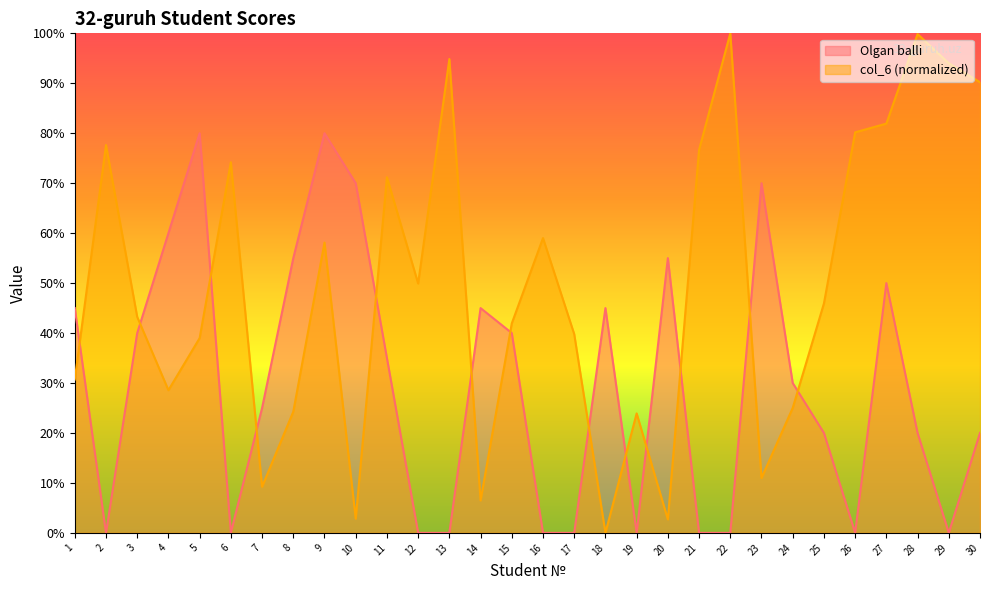

Reading left to right, transcribe all the data shown in this chart.

Olgan balli: 45.0	0.0	40.0	60.0	80.0	0.0	25.0	55.0	80.0	70.0	35.0	0.0	0.0	45.0	40.0	0.0	0.0	45.0	0.0	55.0	0.0	0.0	70.0	30.0	20.0	0.0	50.0	20.0	0.0	20.0
col_6: 30.7	77.6	43.2	28.6	39.0	74.2	9.2	24.3	58.1	2.8	71.2	49.9	94.9	6.5	41.9	59.0	39.8	0.0	23.9	2.7	76.7	100.0	11.0	25.0	45.9	80.2	81.9	99.9	94.0	90.2